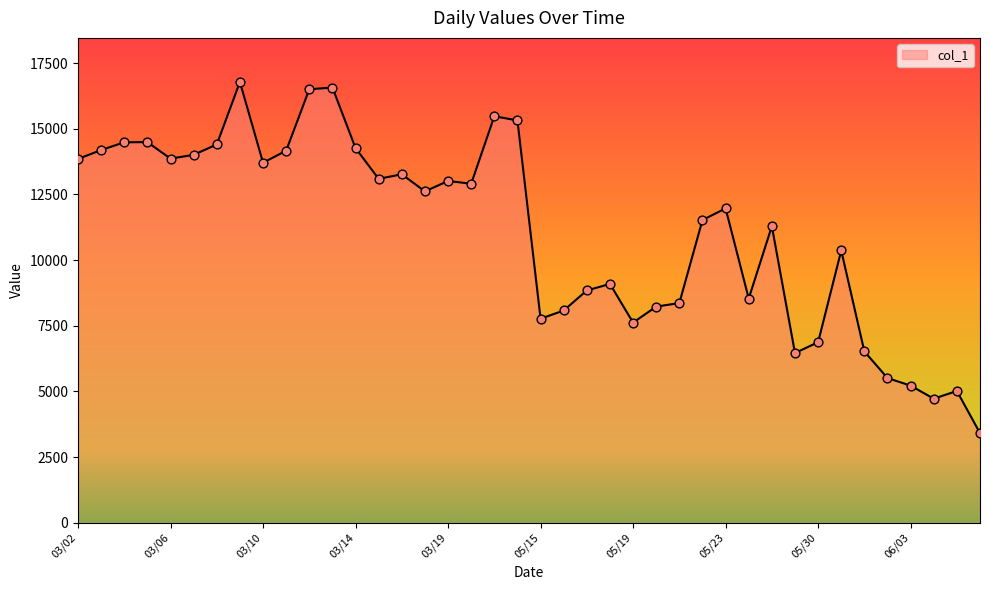

What is the greatest value displayed?

16779